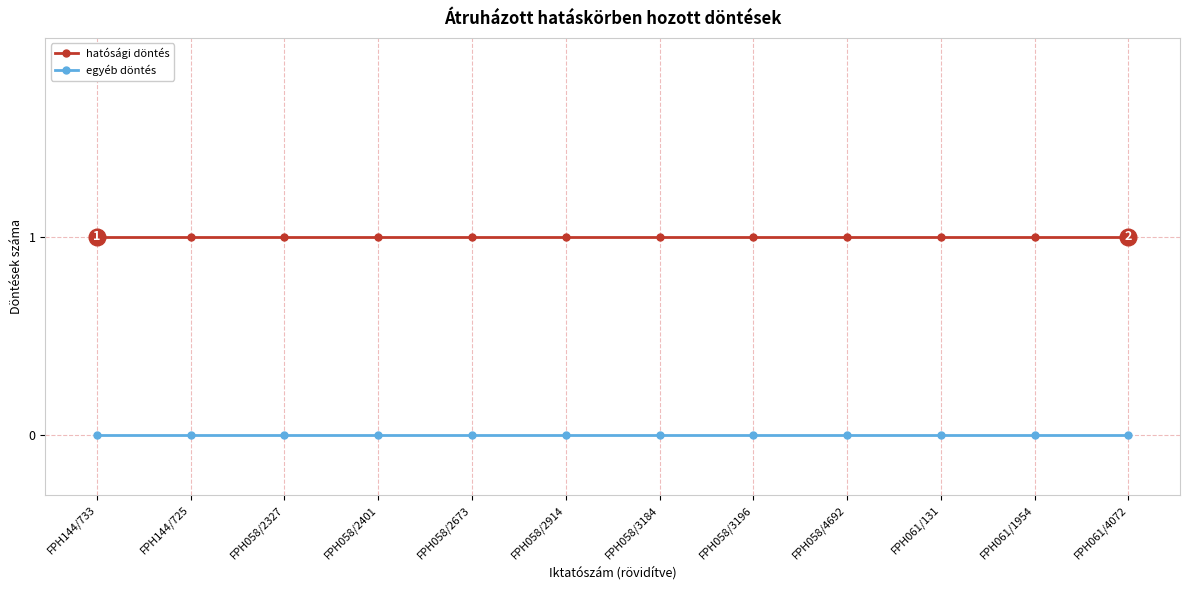

What are all the series names shown in the legend?

hatósági döntés, egyéb döntés